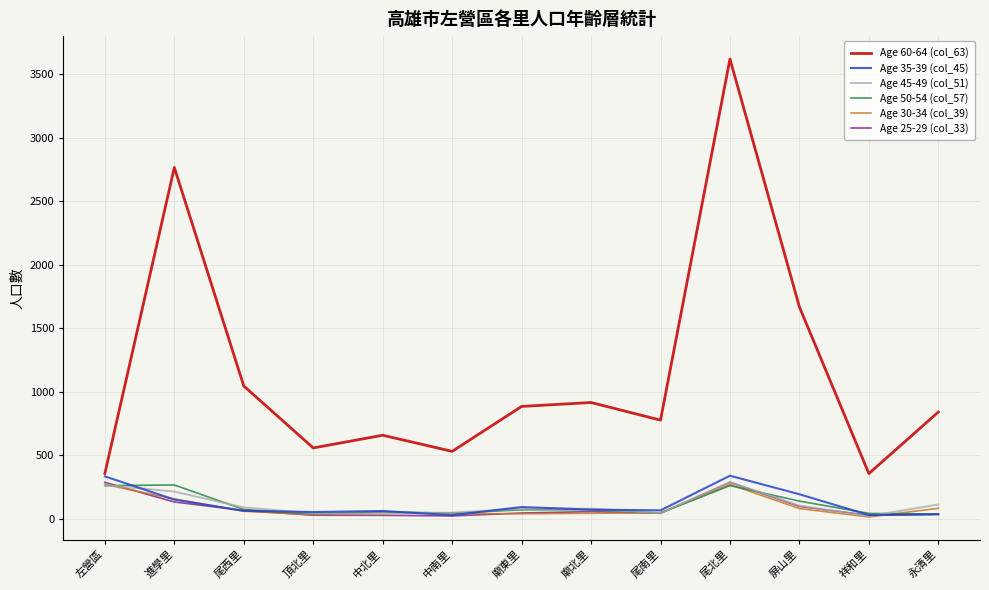

True or false: Age 50-54 (col_57) and Age 60-64 (col_63) cross at least once.

False